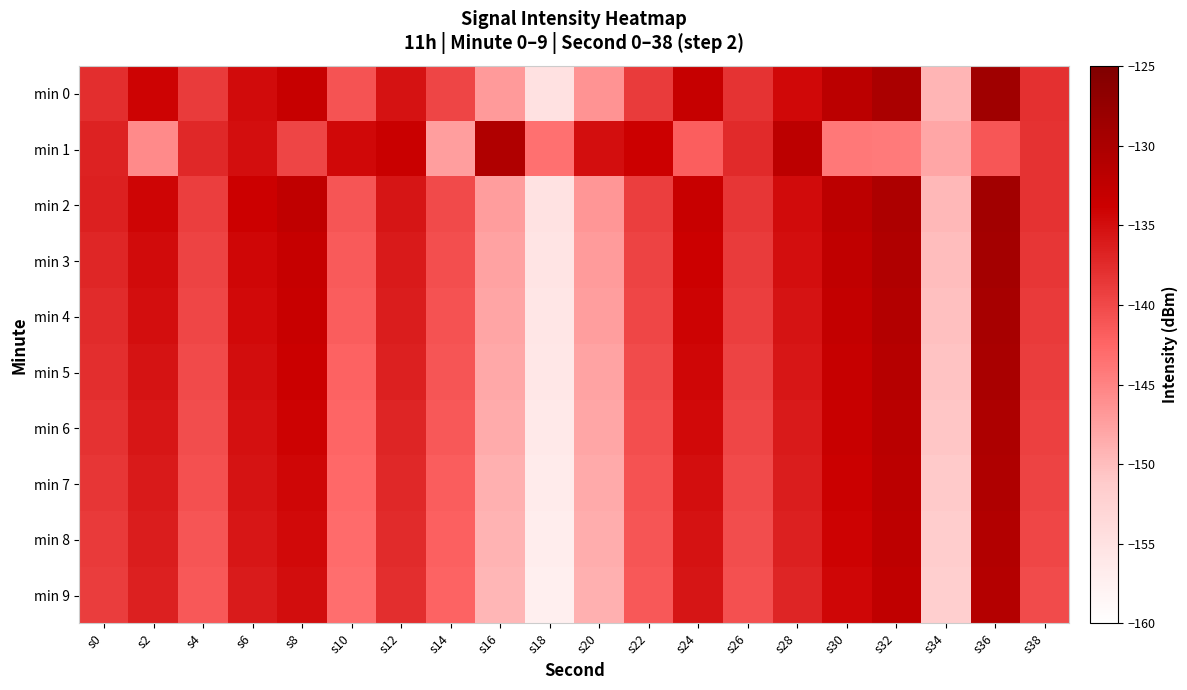

Which series has the widest spread of values?

min 0